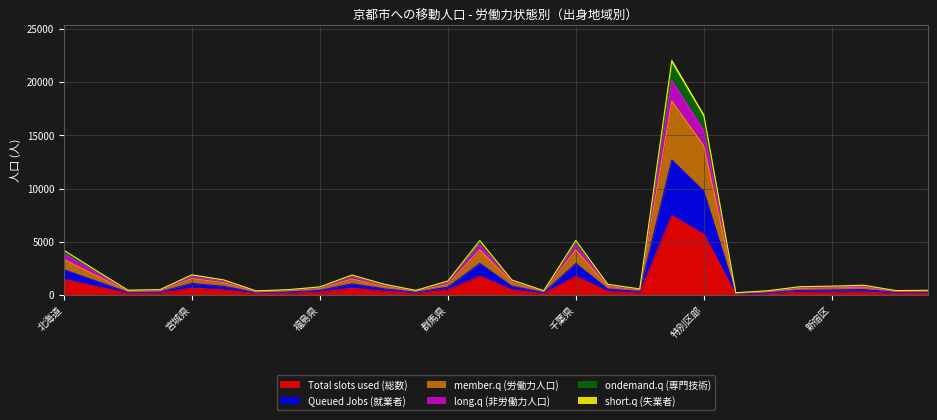

True or false: member.q (労働力人口) and Total slots used (総数) intersect in this chart.

False